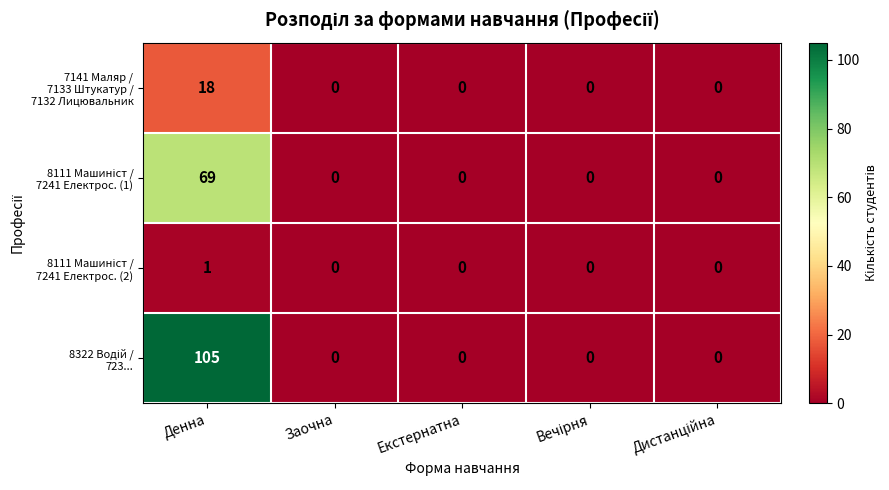

Which label corresponds to the largest value in the chart?

Денна